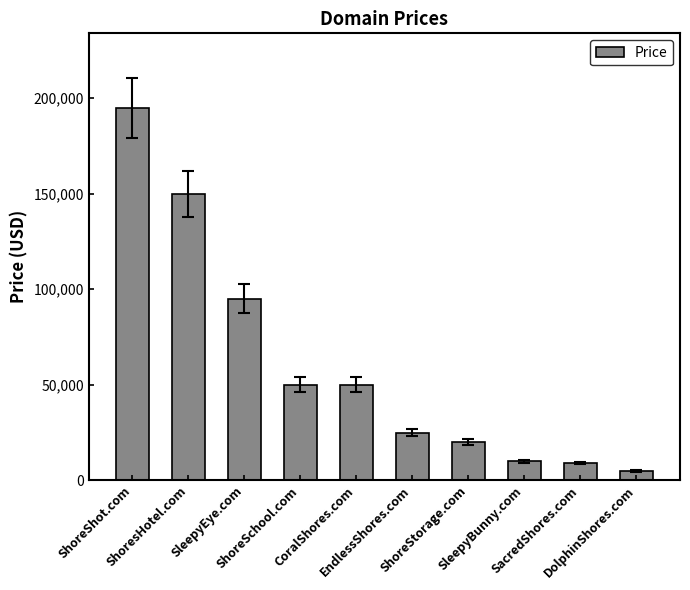

What is the value of the 3rd bar from the left?

94888